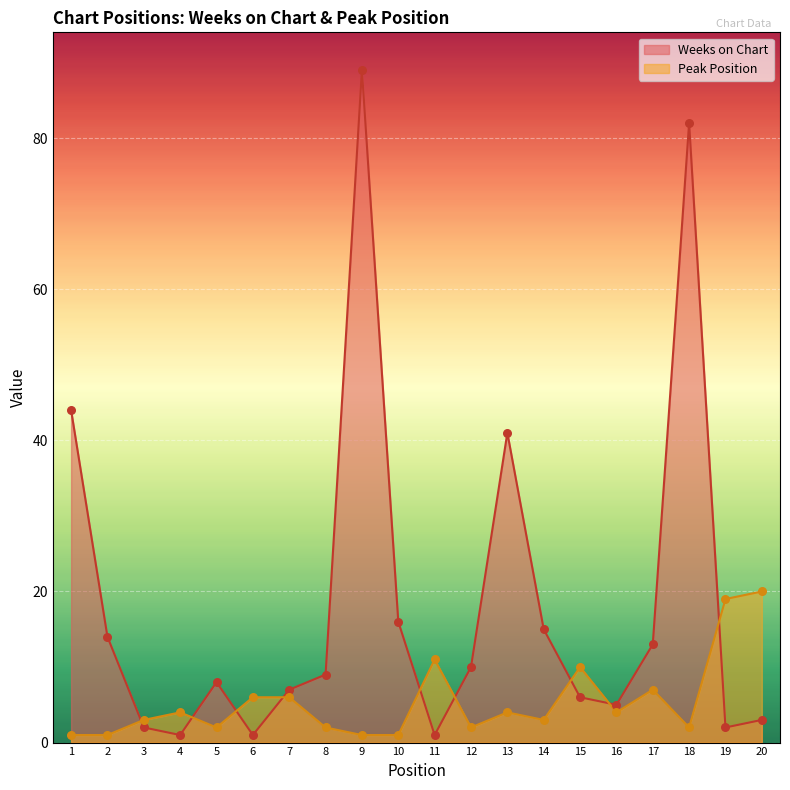

Is the value of Weeks on Chart at 7 greater than the value of Peak Position at 4?

Yes